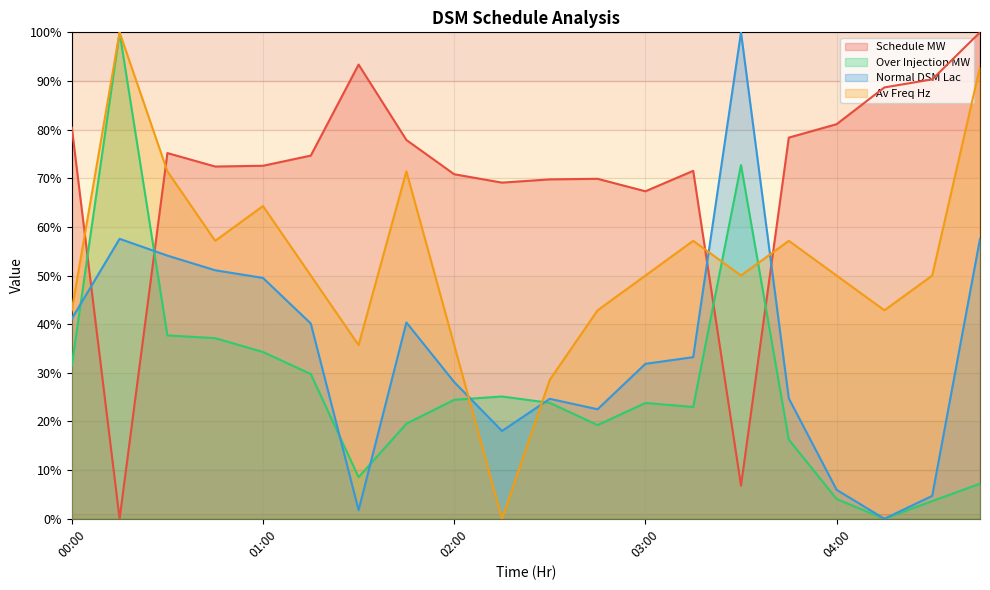

At which category does the chart reach its peak across all series?

04:45